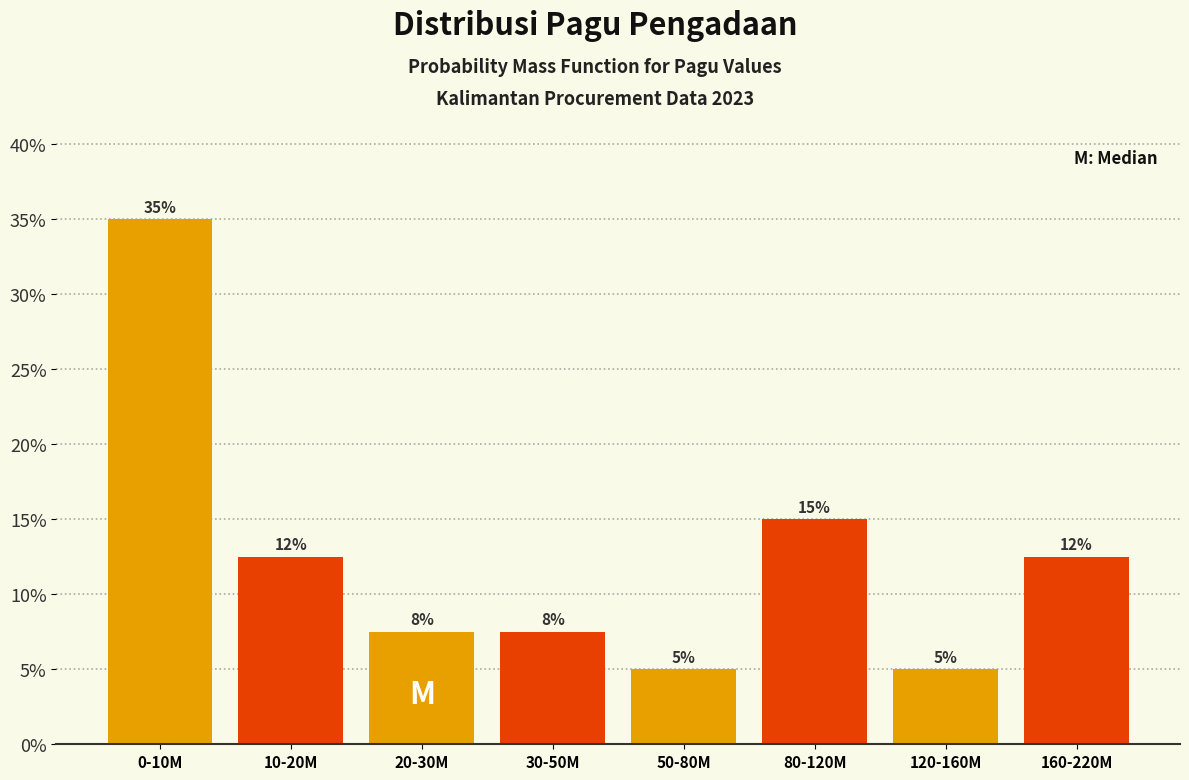

At which label is the value closest to 20?

80-120M